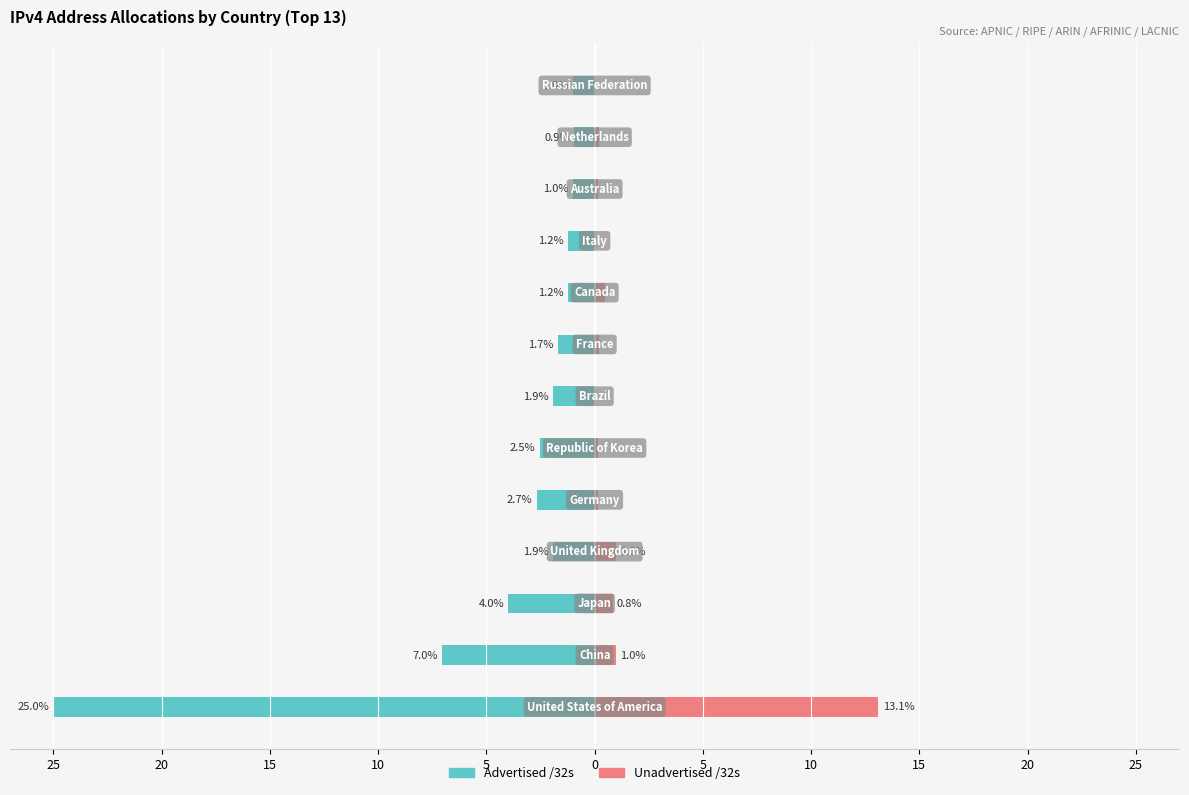

How many bars are there in total?

26